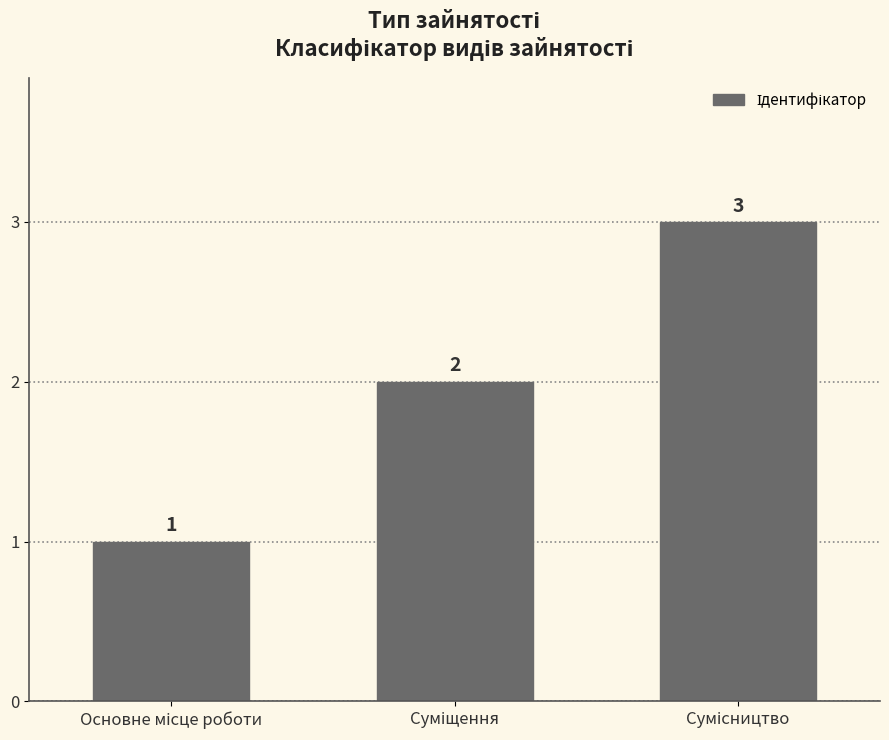

What is the greatest value displayed?

3